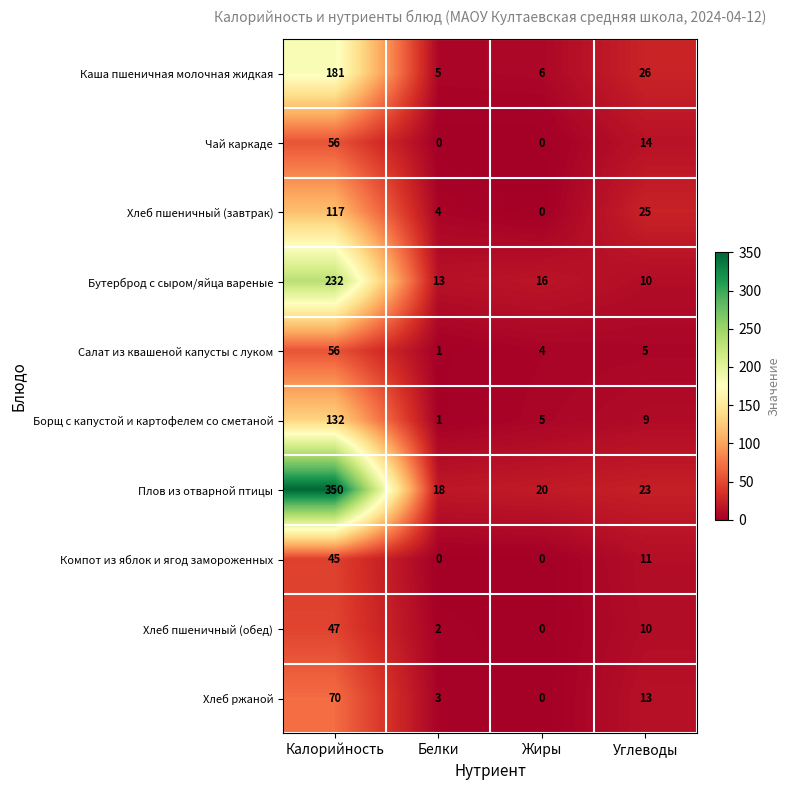

What is the sum of all Чай каркаде values?

70